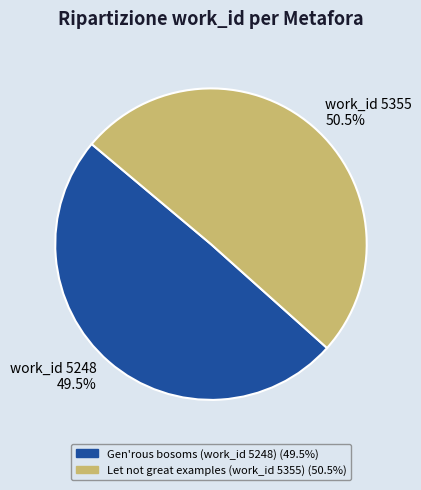

Does Let not great examples (work_id 5355) represent more than half of the total?

Yes